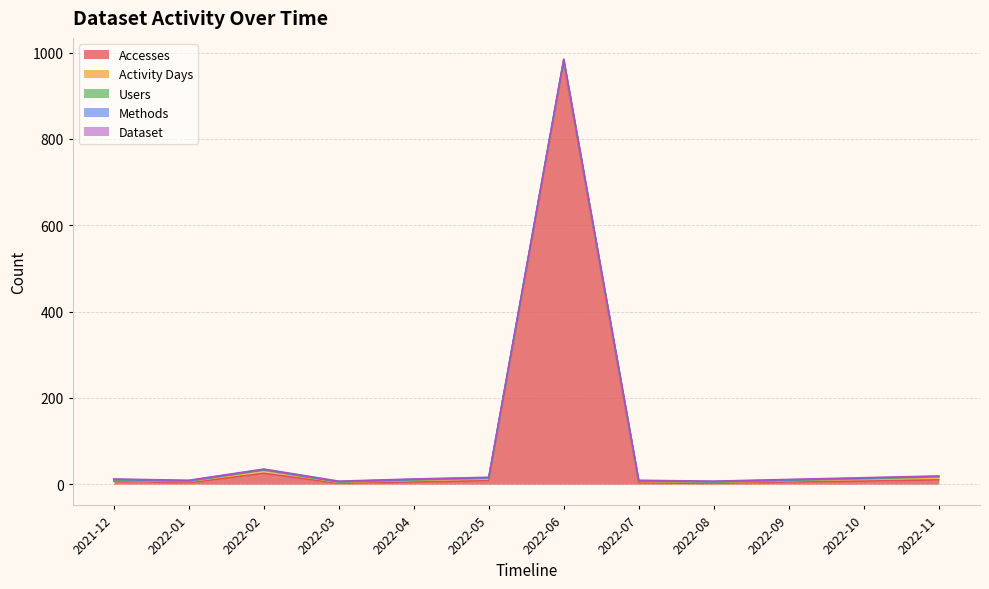

True or false: Activity Days and Accesses cross at least once.

False